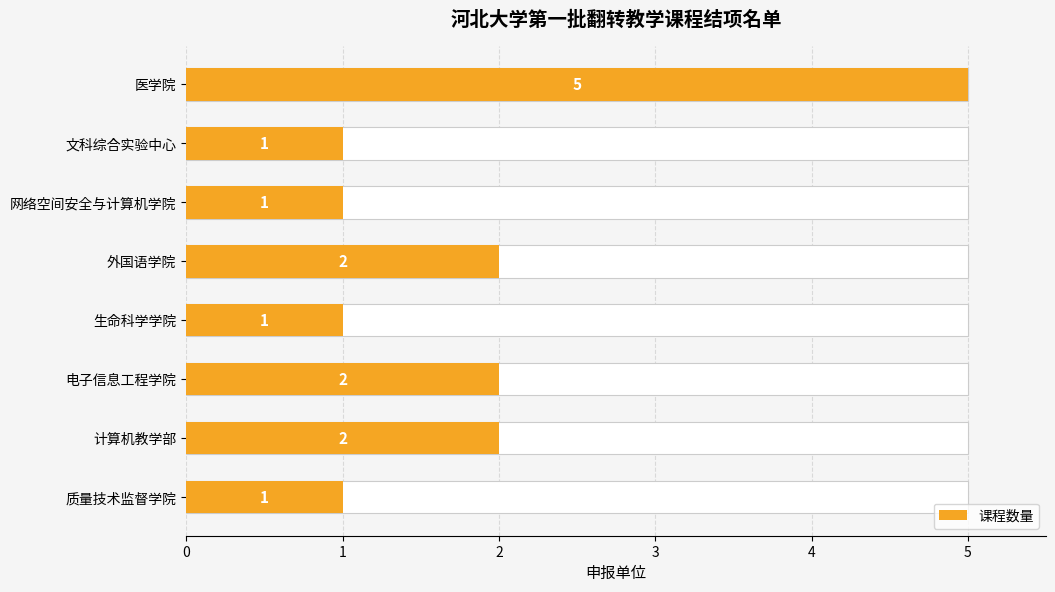

Does the chart contain any negative values?

No